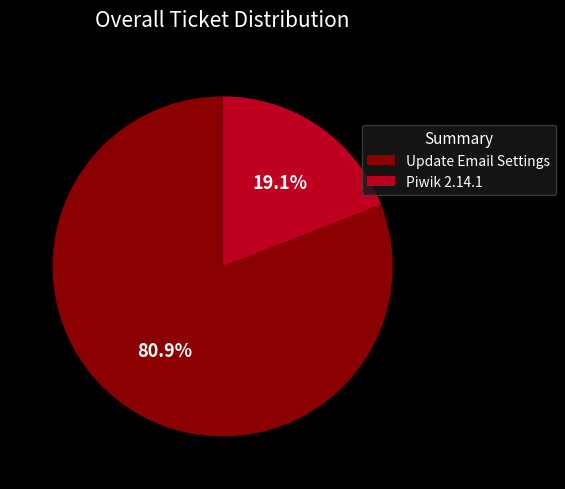

Is it true that Update Email Settings is 92% of the pie?

False